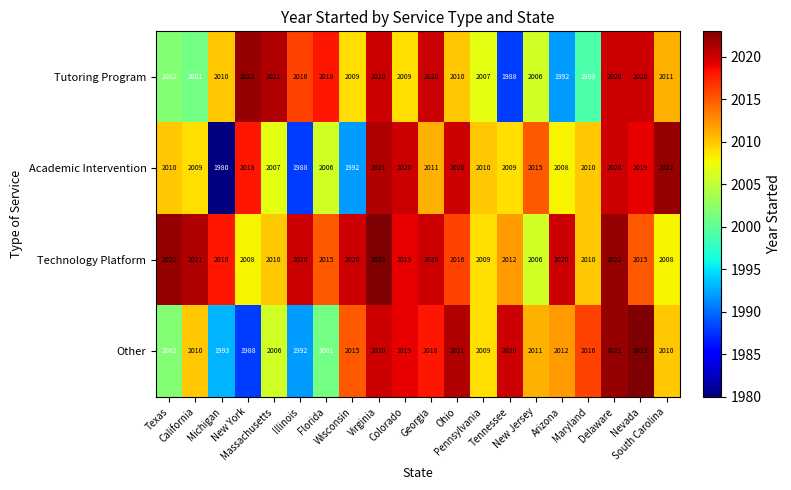

At how many categories does at least one series exceed 1980?

20